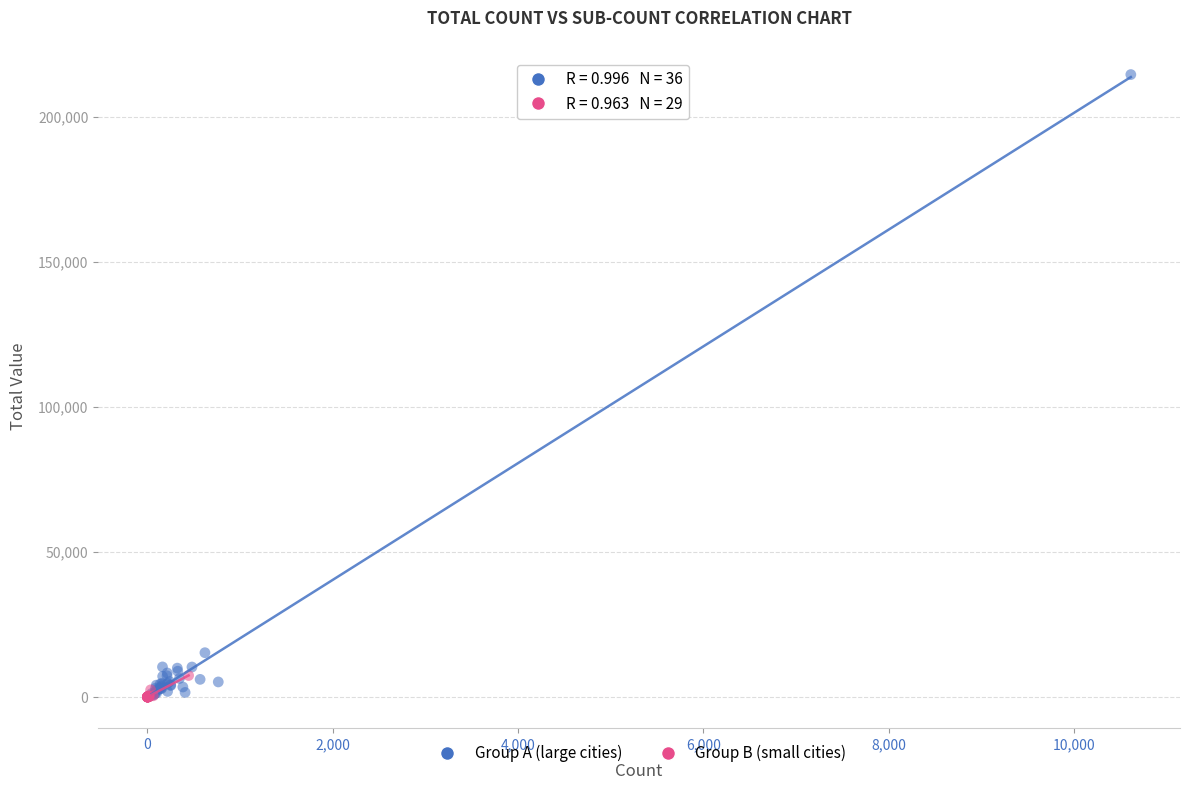

Which series reaches the maximum Y coordinate?

Group A (large cities)